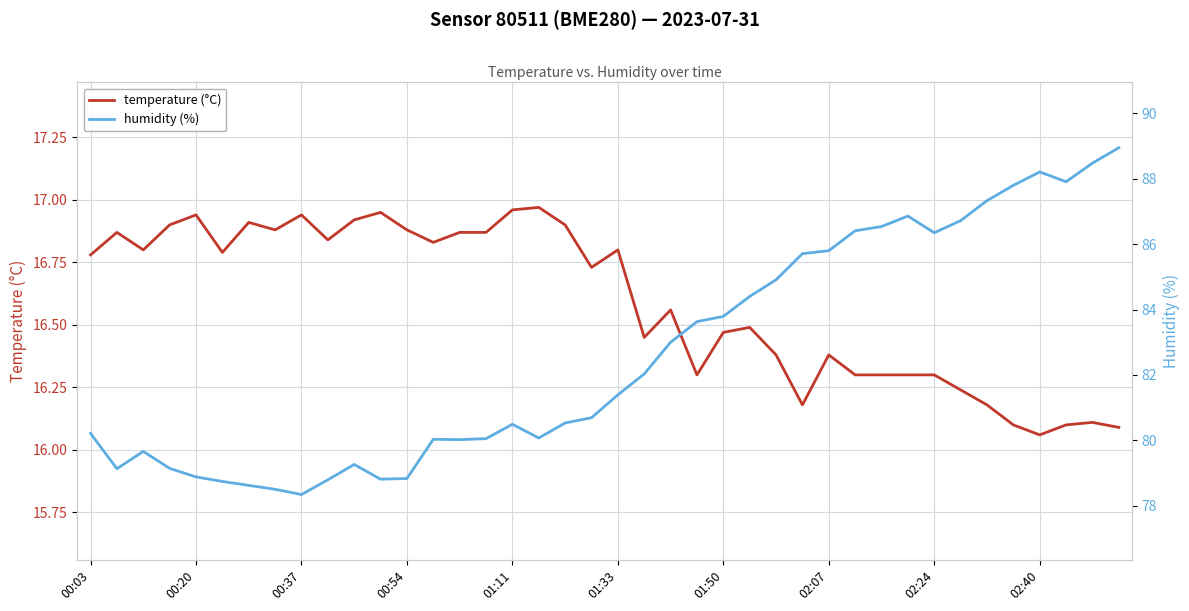

True or false: humidity (%) and temperature (°C) intersect in this chart.

False